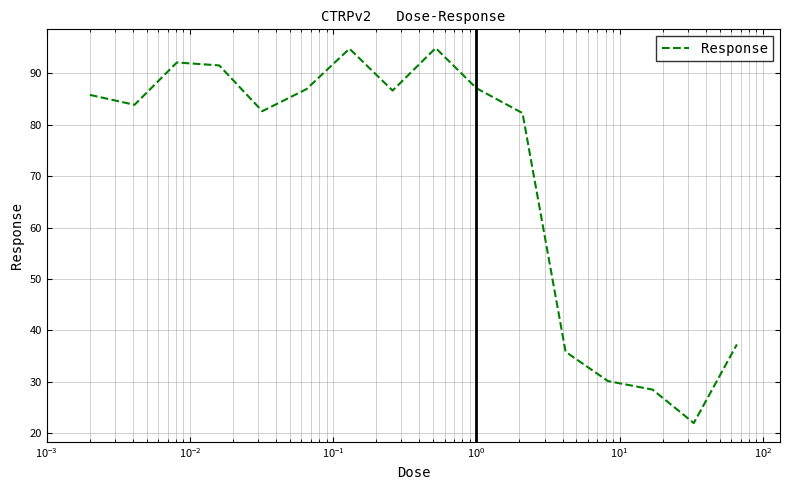

Does the chart display data point markers on the line(s)?

No